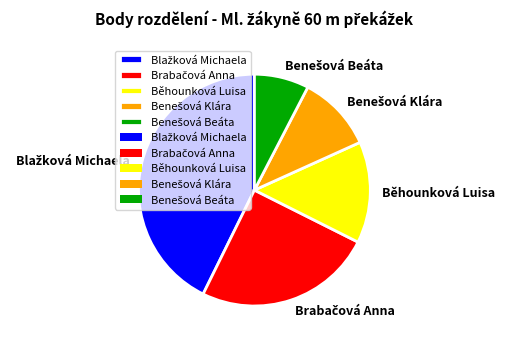

Does any single category account for the majority?

No